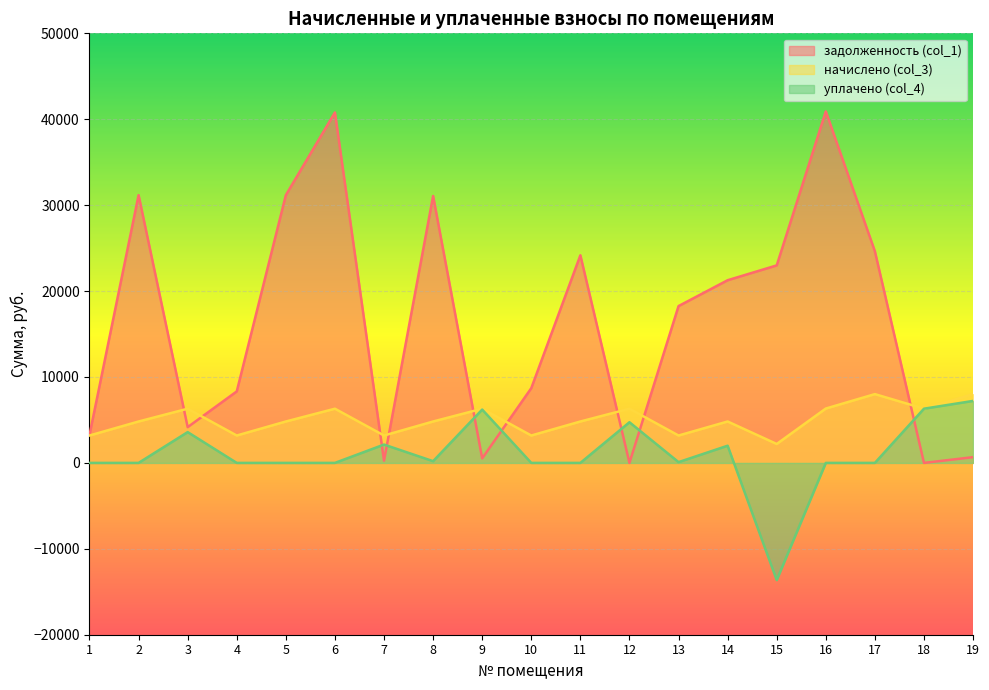

The начислено (col_3) series shows 2024.2 at 1. True or false?

False